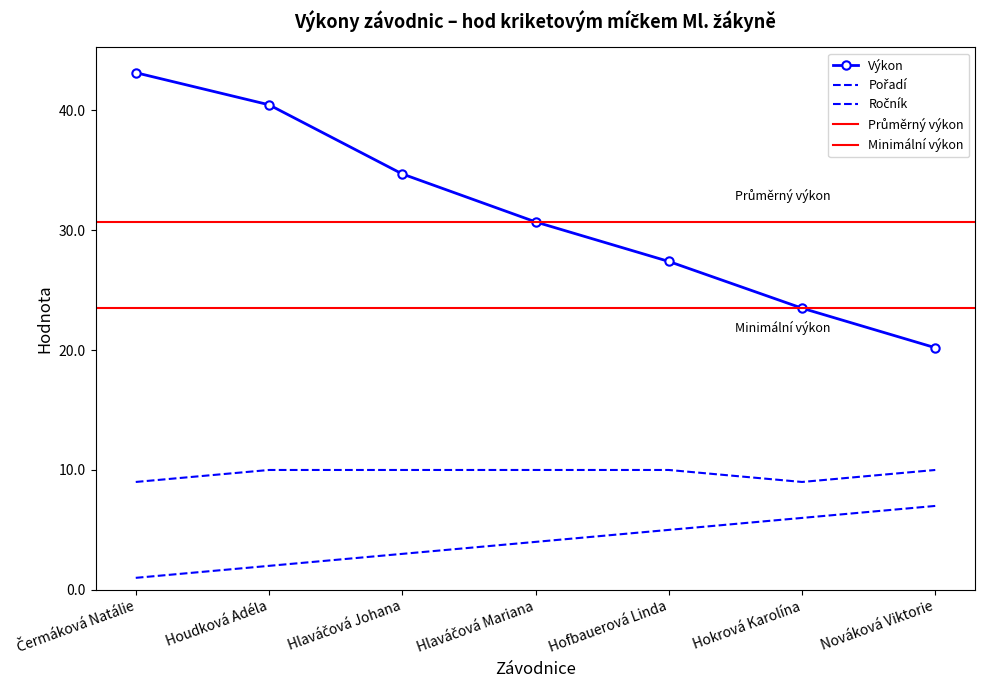

True or false: Ročník and Pořadí intersect in this chart.

False